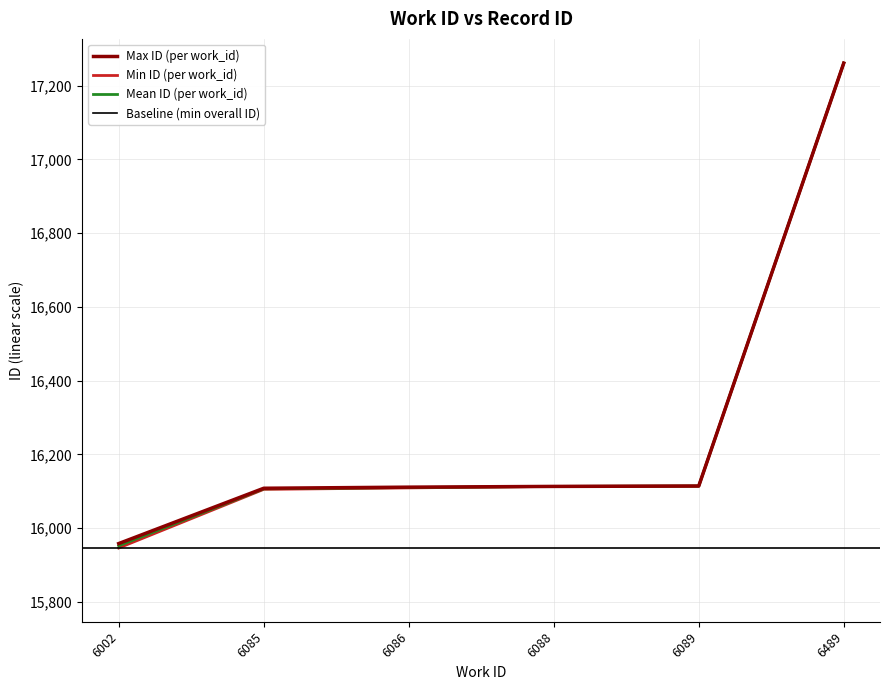

Does the chart display data point markers on the line(s)?

No